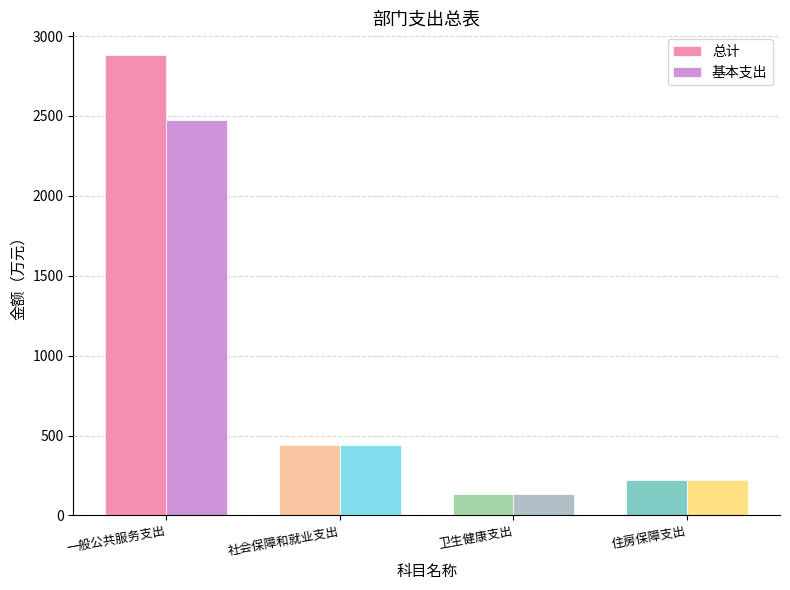

The 总计 series shows 2879.6 at 一般公共服务支出. True or false?

True